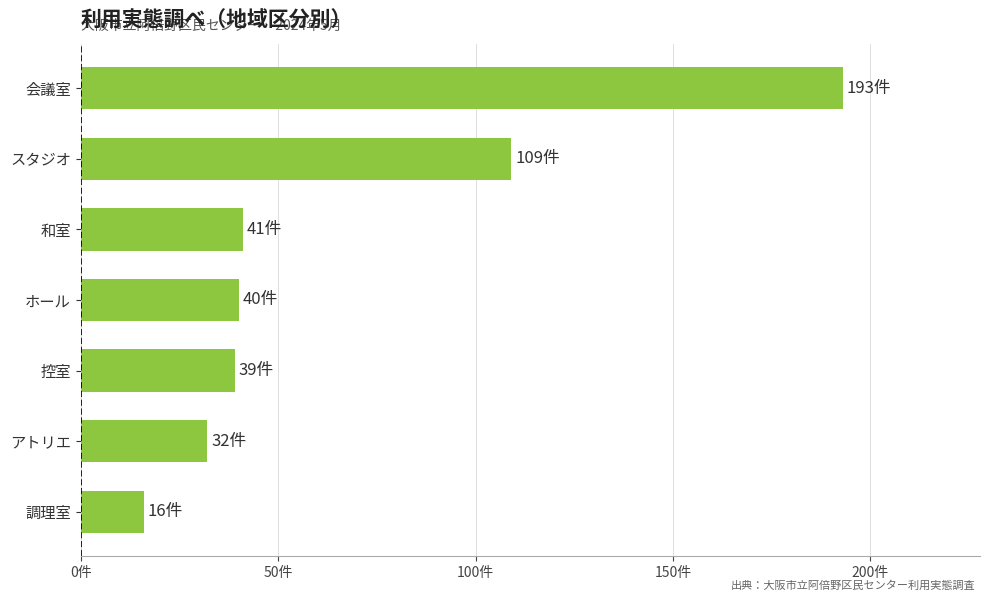

How many values exceed 40?

3